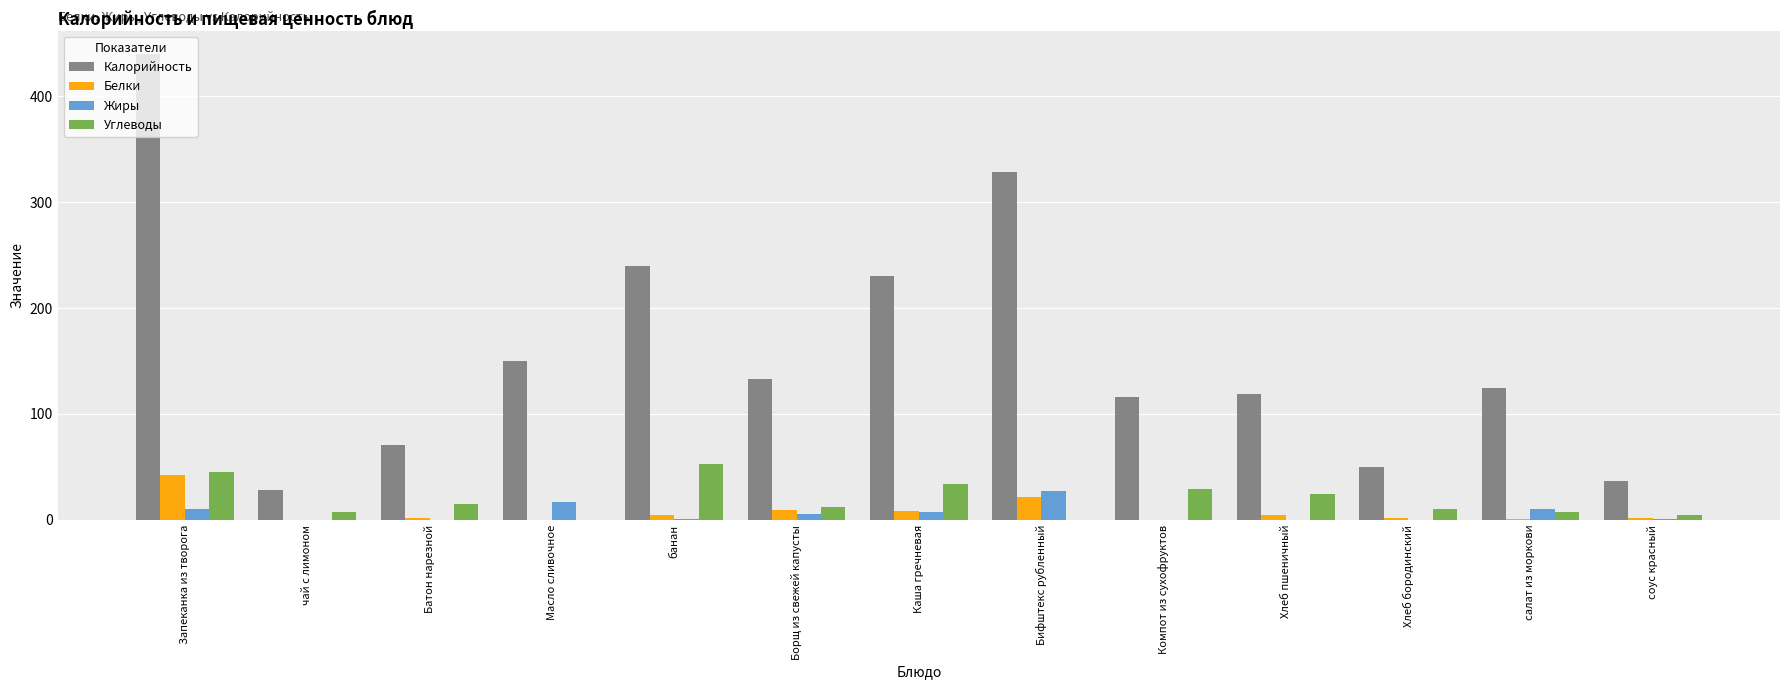

Count the number of categories in the chart.

13